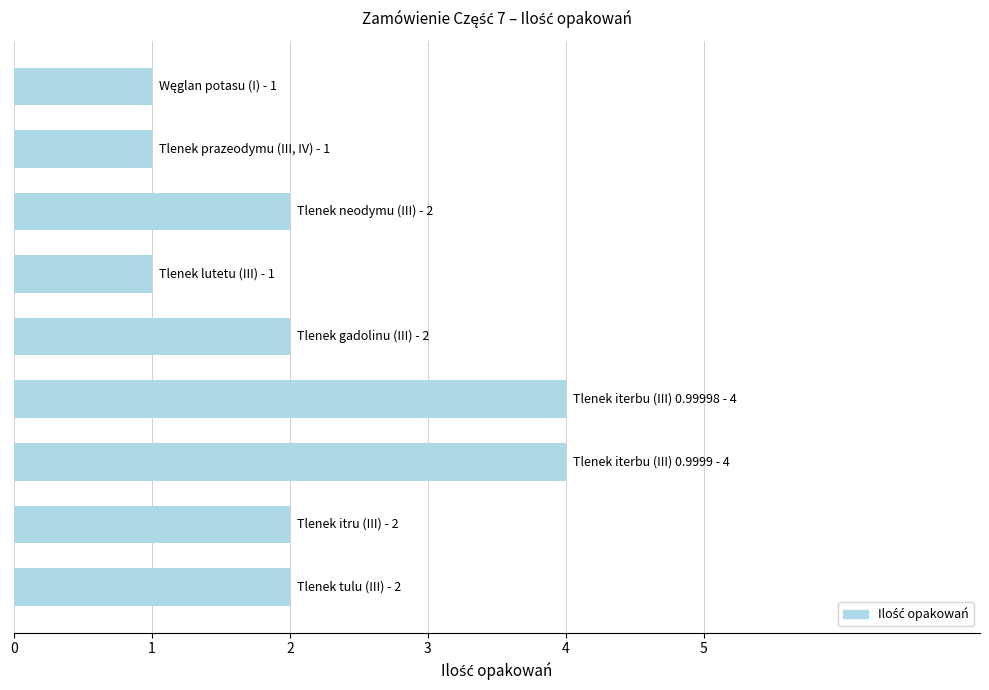

Does the chart contain any negative values?

No